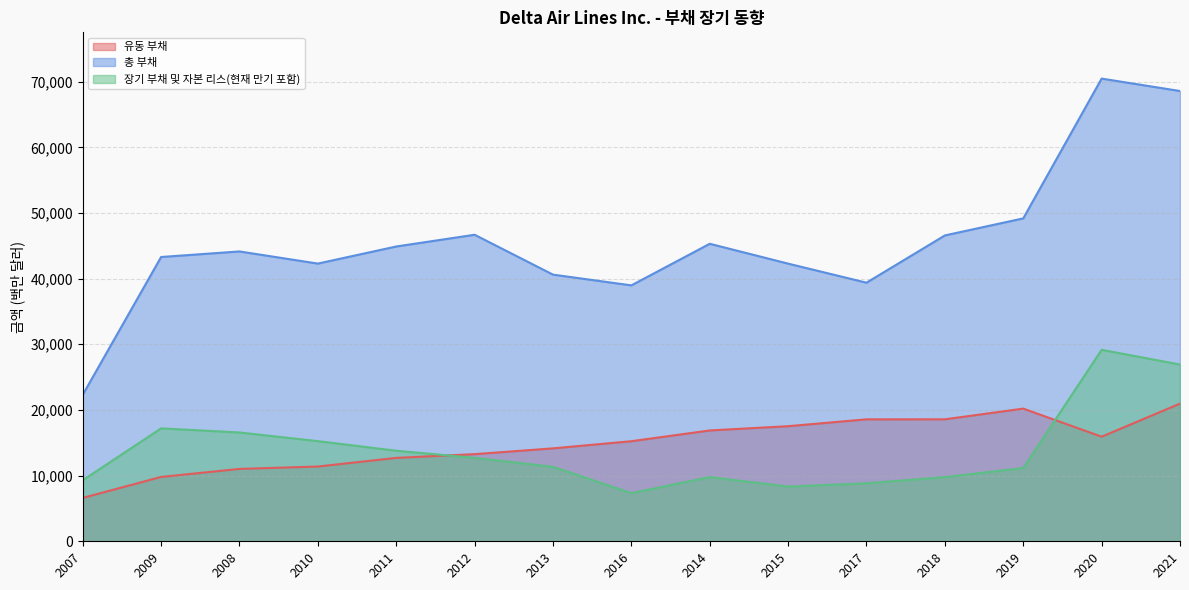

True or false: 총 부채 and 유동 부채 intersect in this chart.

False